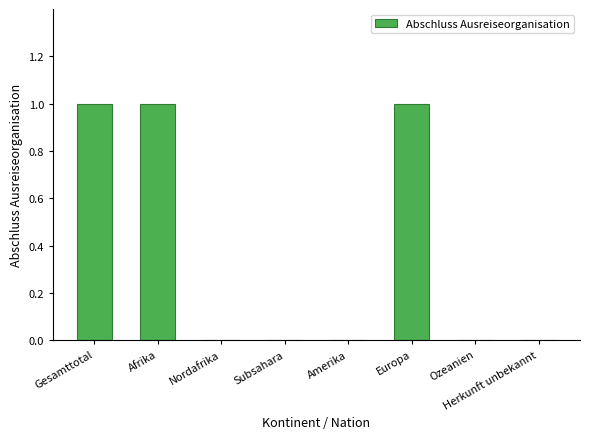

What is the sum of all values?

3